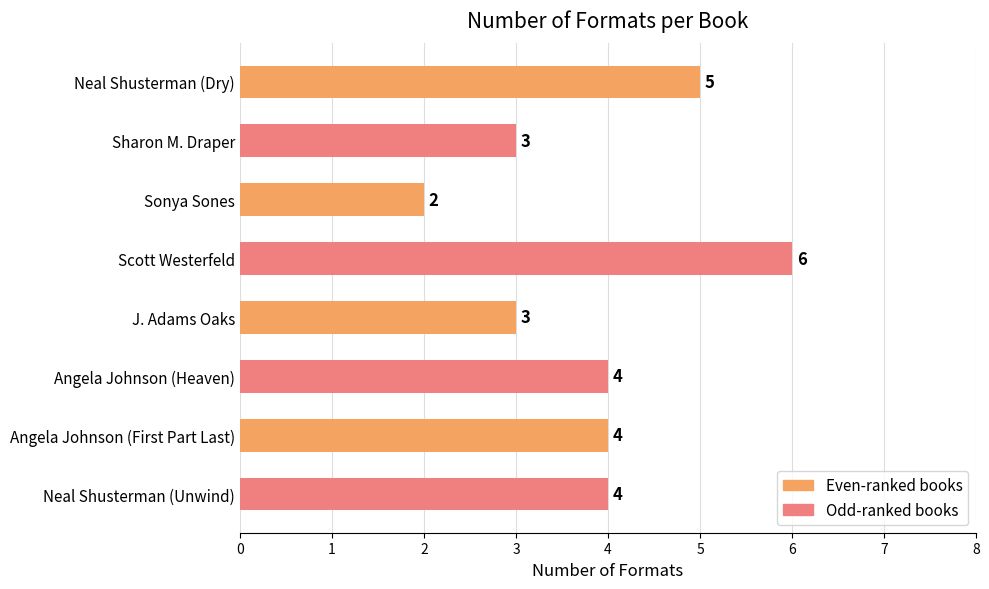

Is it true that the value at Neal Shusterman (Dry) is 5?

True